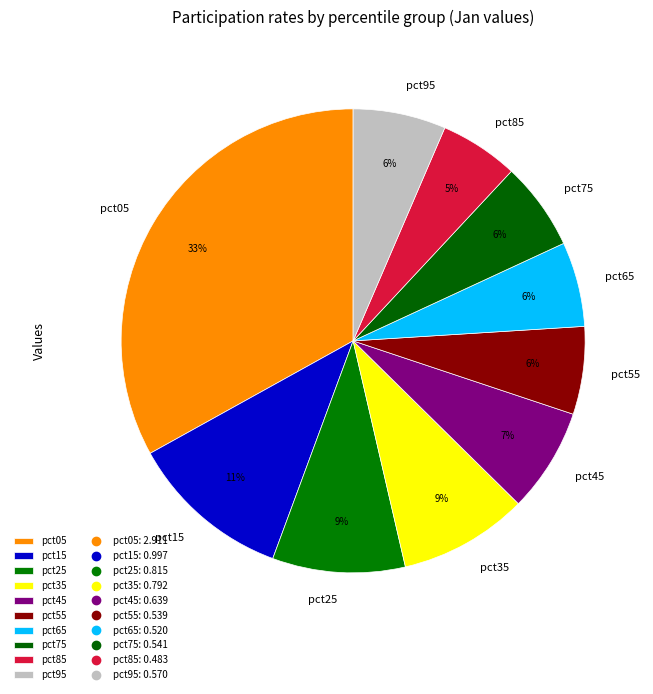

The pct95 slice represents 1% of the pie. True or false?

False